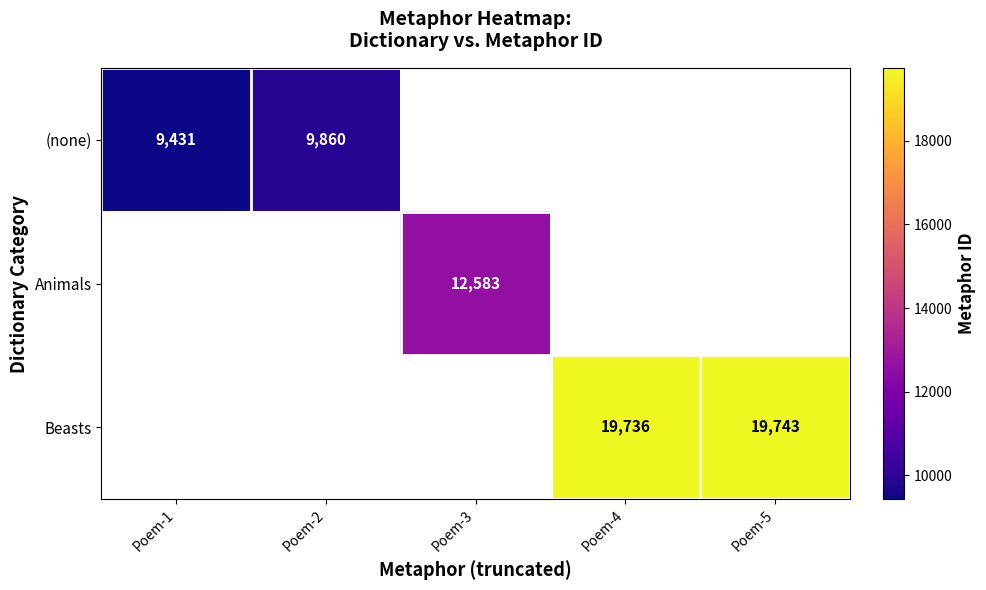

Is the value of Beasts at Poem-5 greater than the value of (none) at Poem-2?

Yes